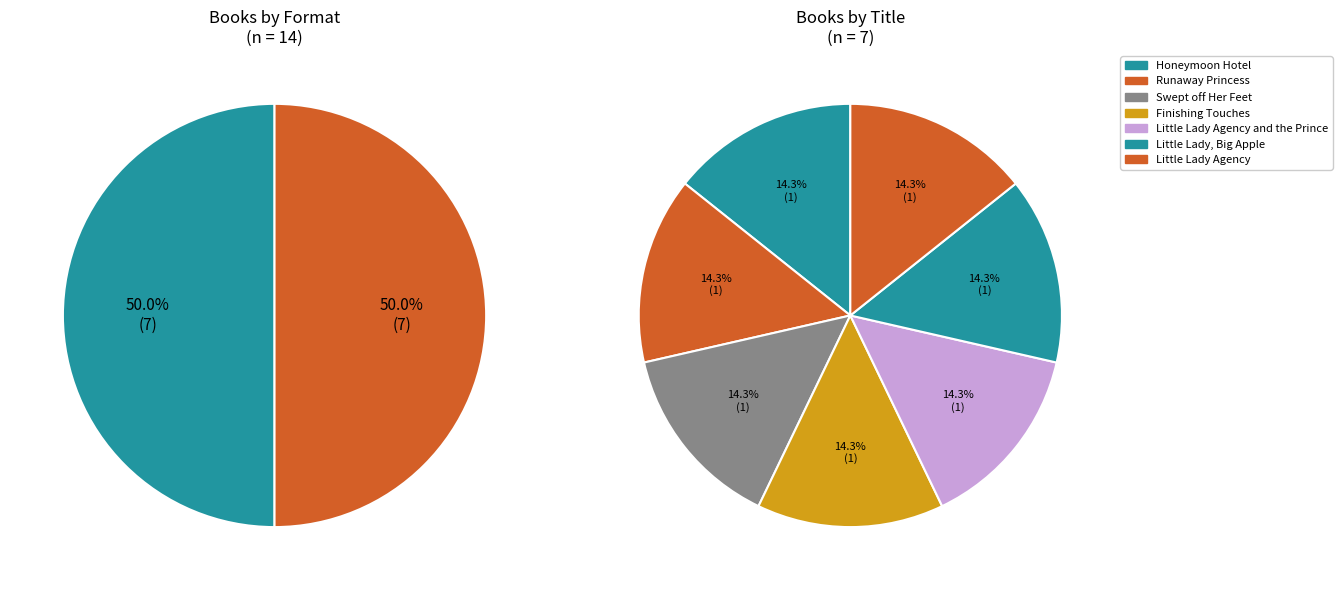

How many slices are in this pie chart?

7